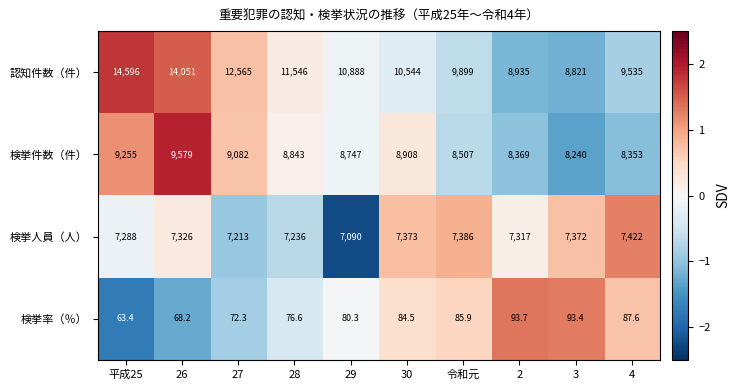

What is the total value across all series at 3?

24526.4